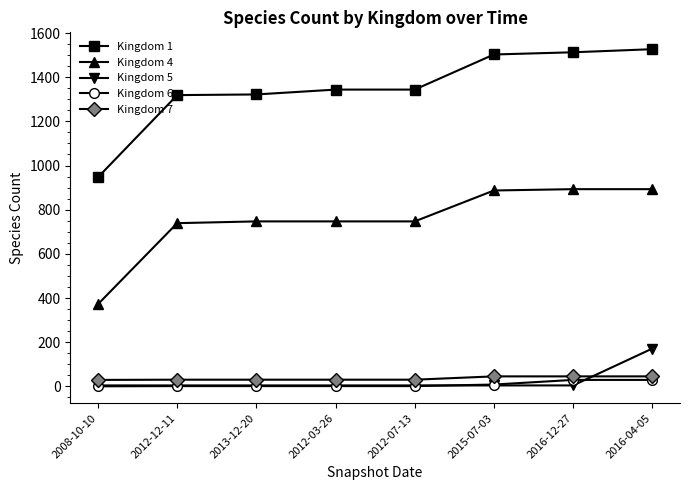

How many lines are shown in the chart?

5